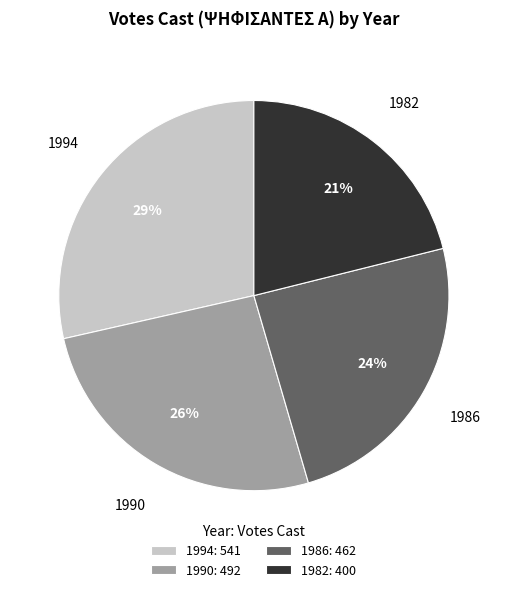

The 1990 slice represents 26% of the pie. True or false?

True